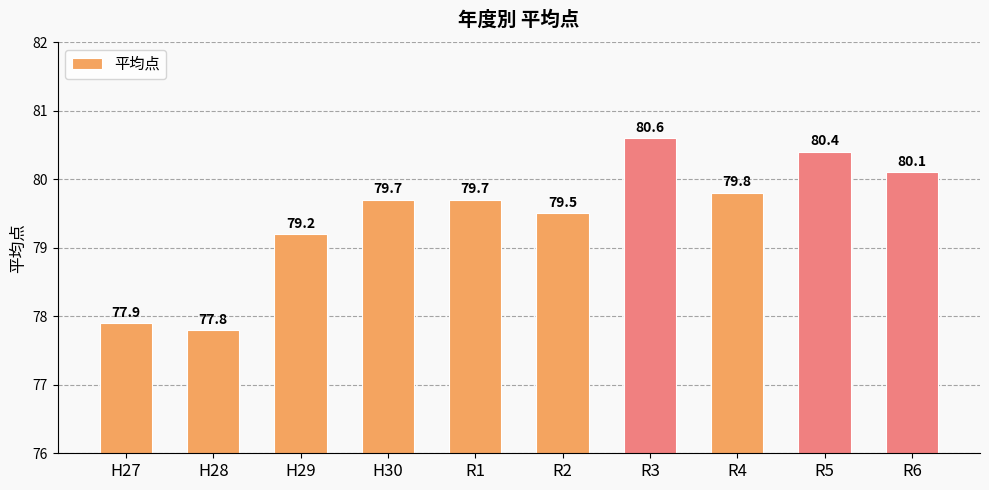

The value at R5 is 80.4. True or false?

True